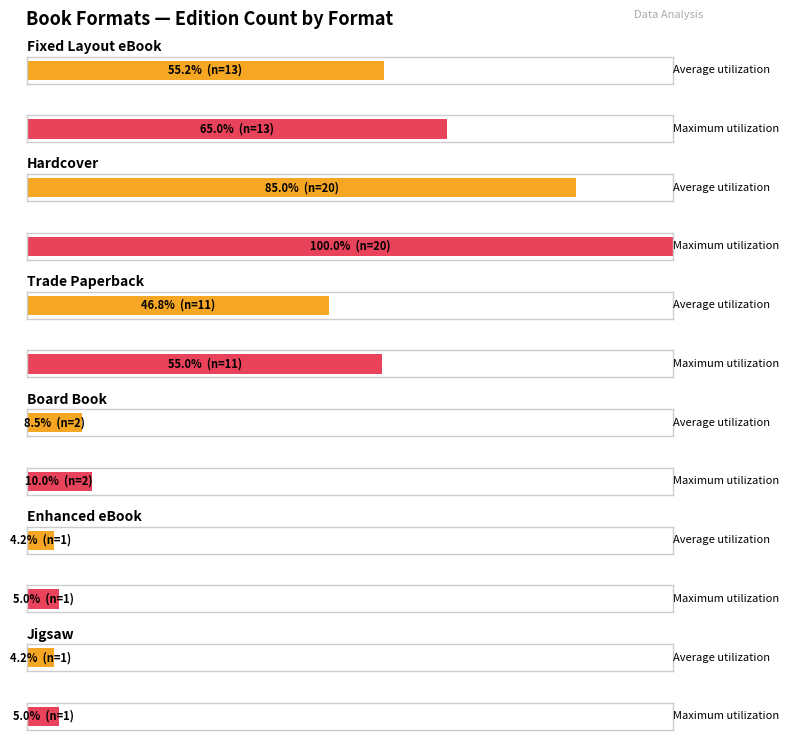

List the labels in order of value, largest first.

Hardcover, Fixed Layout eBook, Trade Paperback, Board Book, Enhanced eBook, Jigsaw